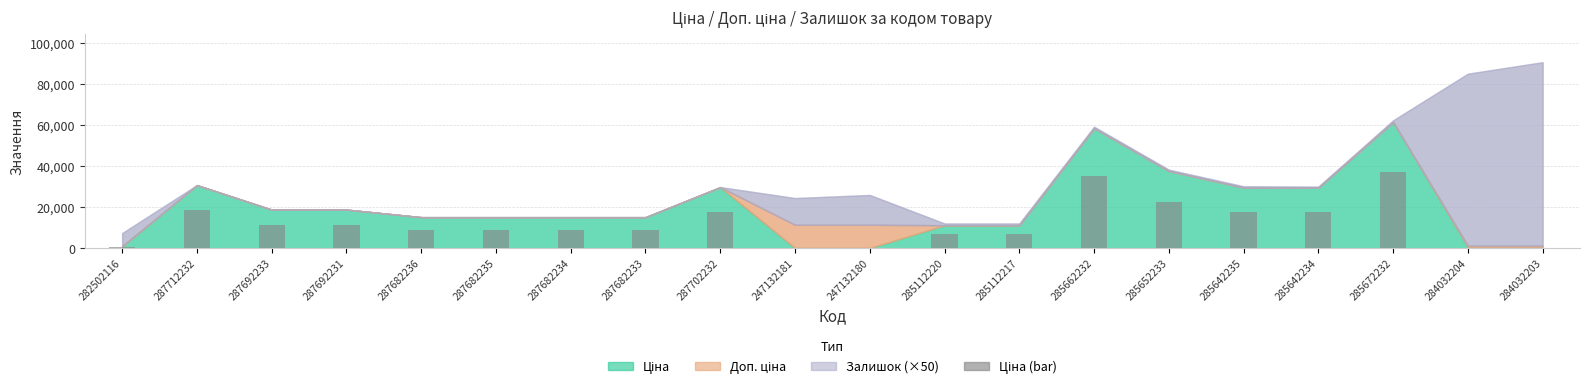

Read the value at 287682235.

9072.0